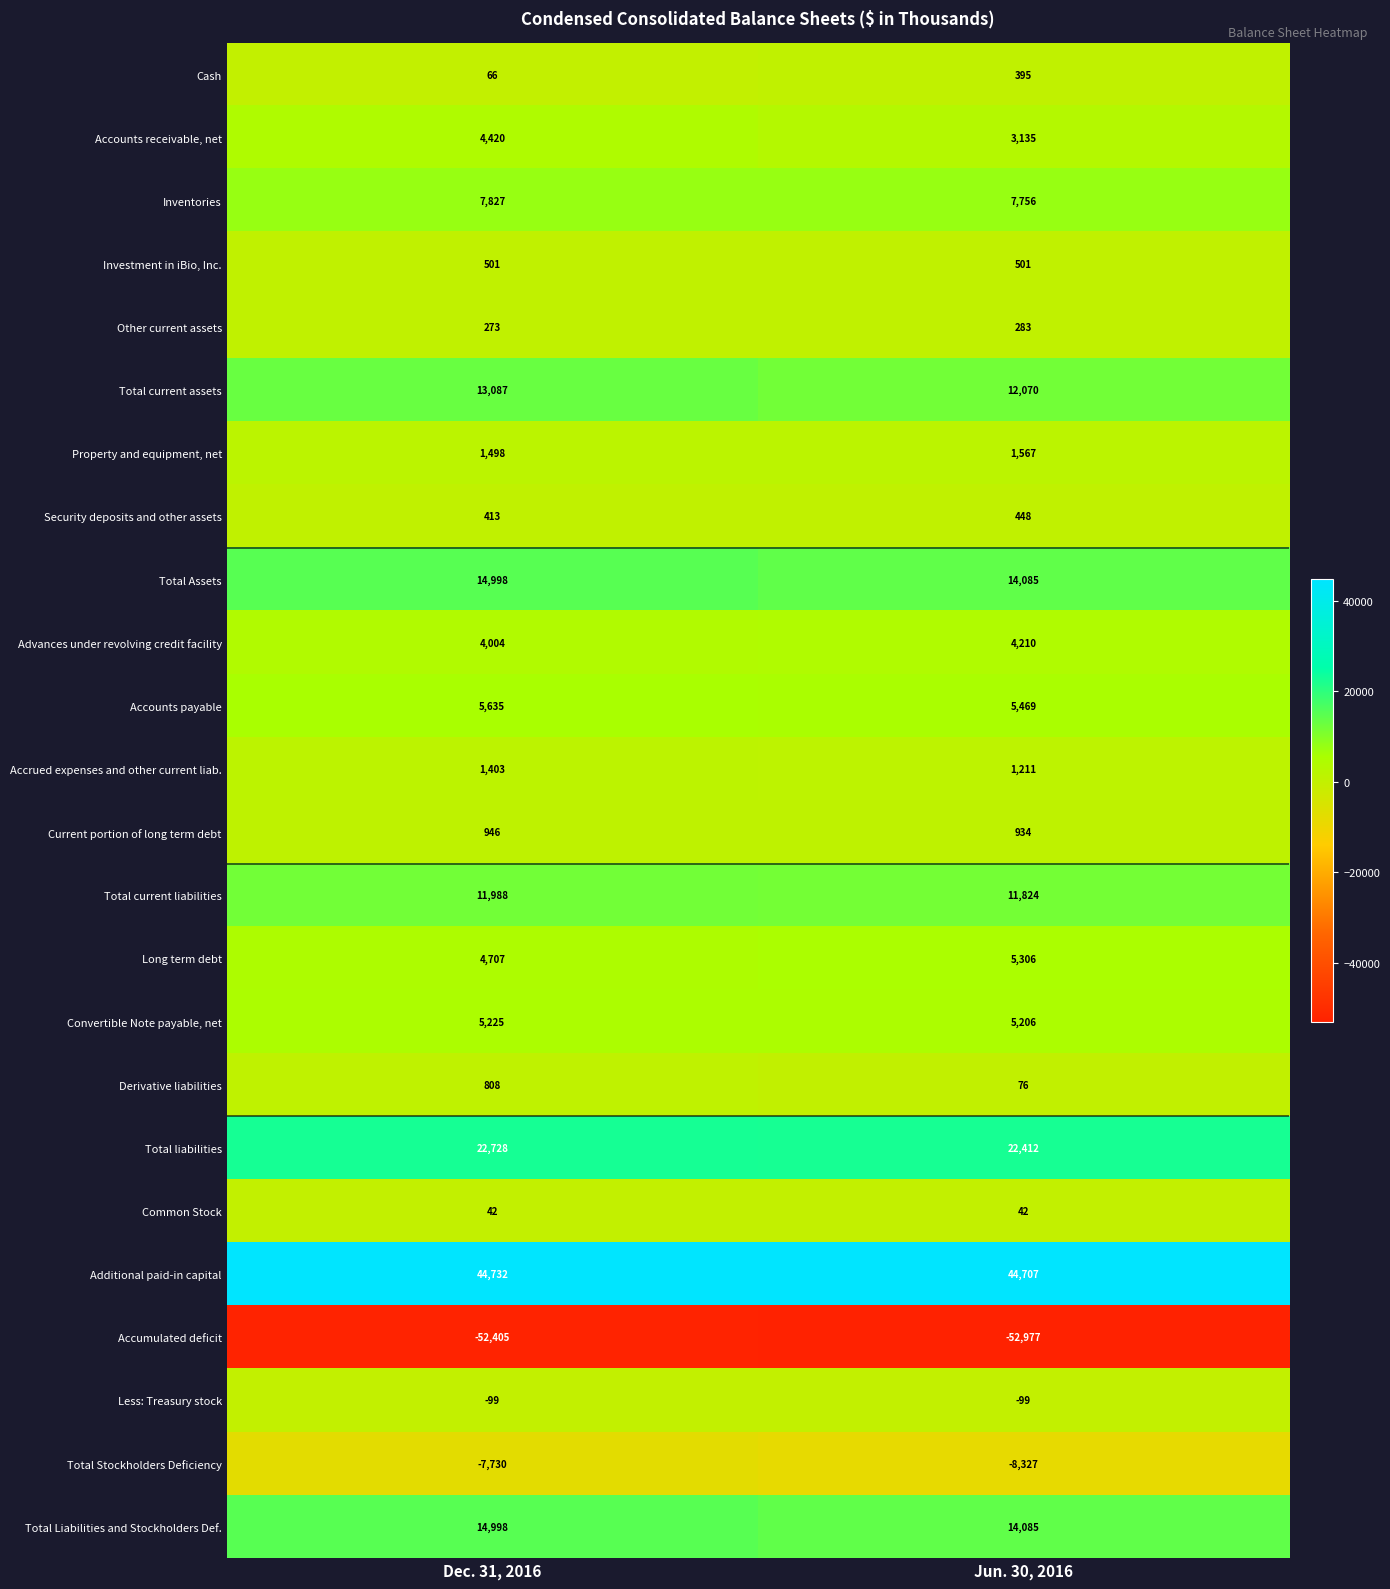

True or false: Derivative liabilities has a value of 76 at Jun. 30, 2016.

True